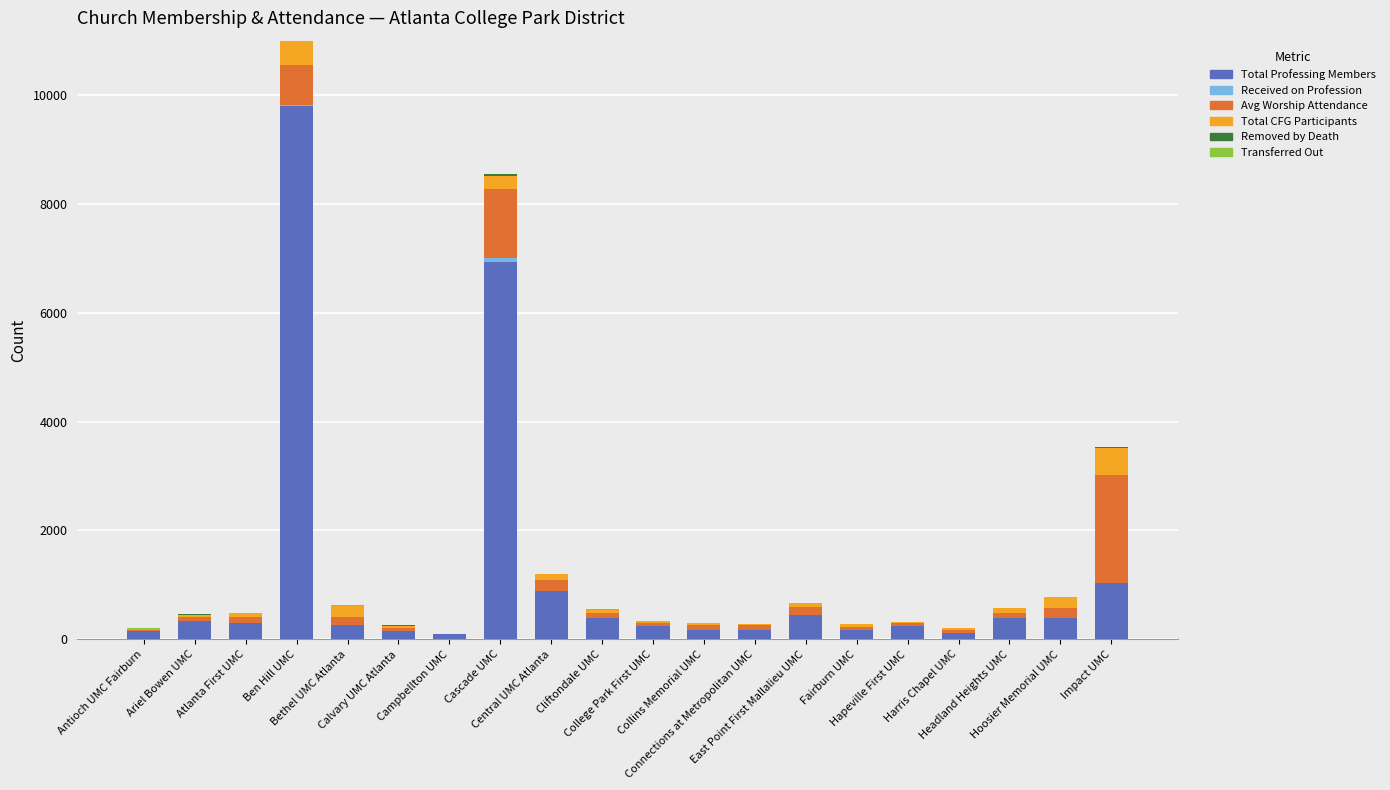

What is the maximum value for Total Professing Members?

9804